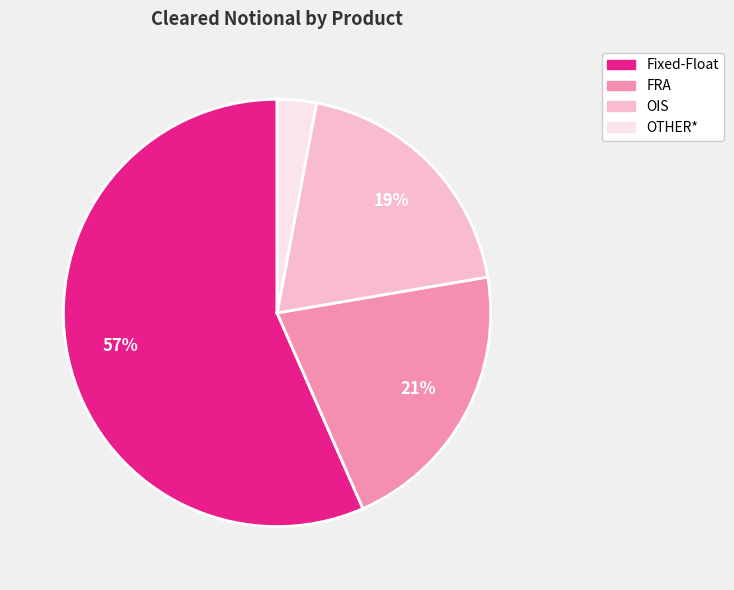

Is it true that OIS is 29% of the pie?

False